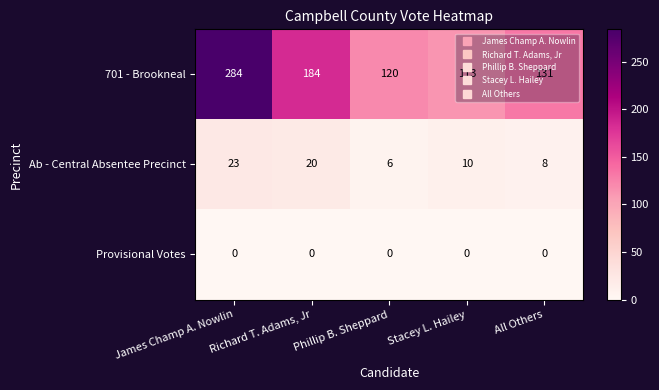

What is the sum of the 701 - Brookneal values at Stacey L. Hailey and James Champ A. Nowlin?

397